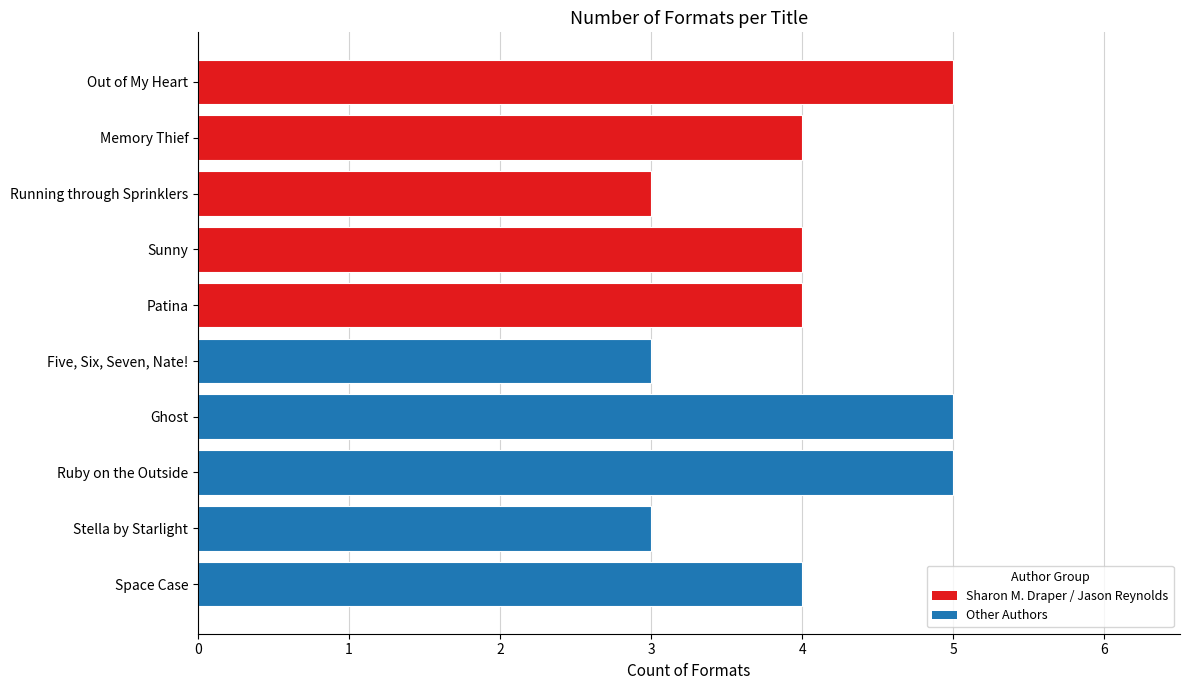

What value does the data have at Ruby on the Outside?

5